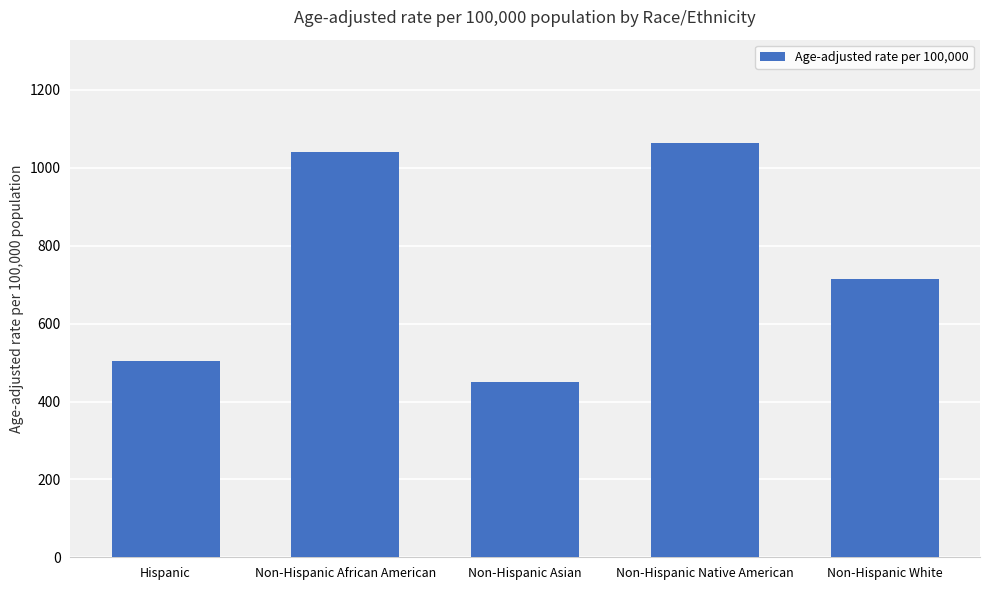

Reading left to right, extract all data points from this chart.

Hispanic=505.1	Non-Hispanic African American=1040.4	Non-Hispanic Asian=450.2	Non-Hispanic Native American=1063.3	Non-Hispanic White=714.7